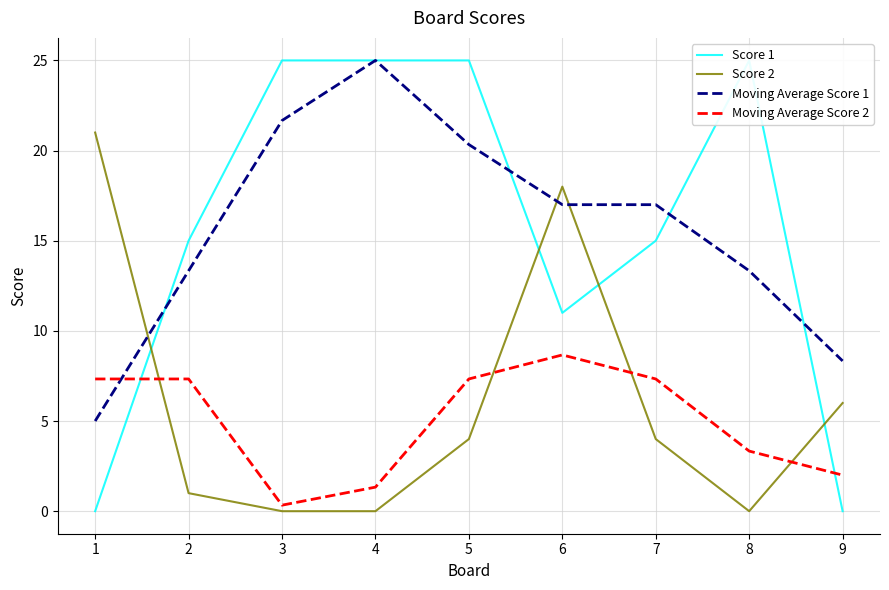

What is the difference between the second highest and second lowest values in the Moving Average Score 1 series?

13.3